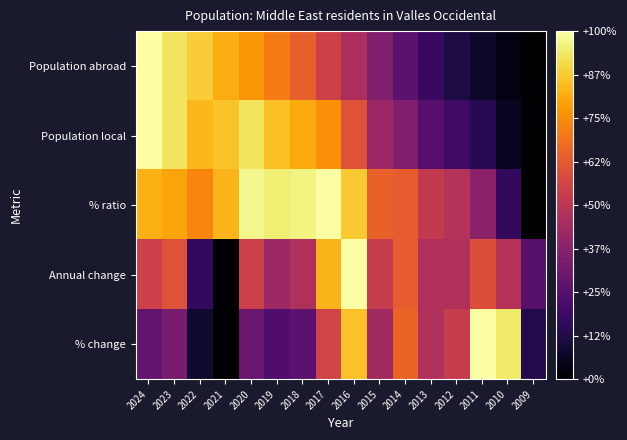

Rank the series at 2024 from highest to lowest value.

Population abroad, Population local, % ratio, Annual change, % change